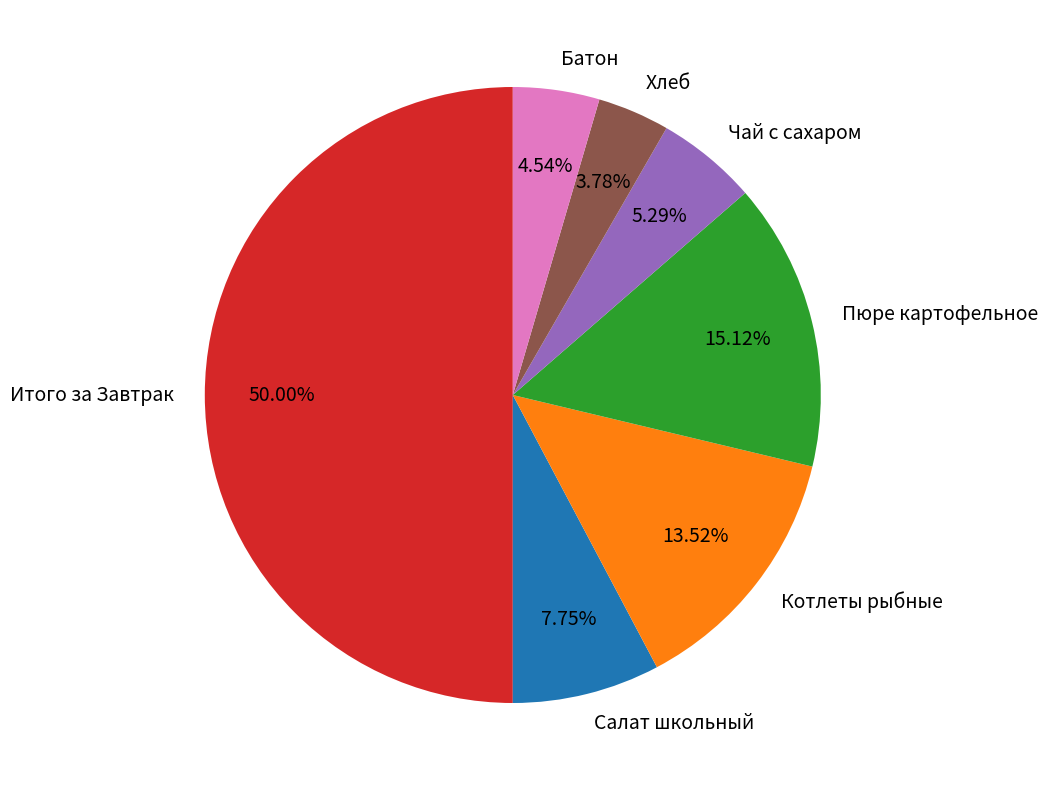

True or false: Чай с сахаром accounts for 16% of the total.

False